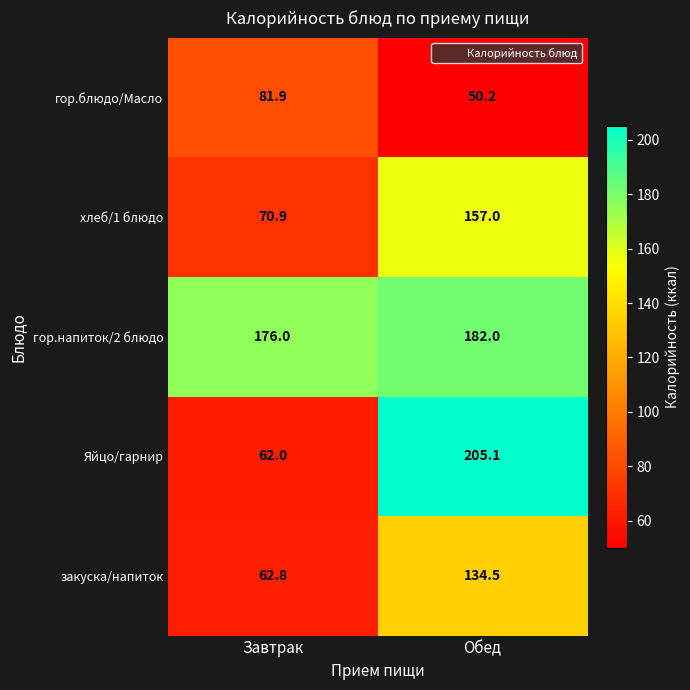

Which series has the largest total across all categories?

гор.напиток/2 блюдо